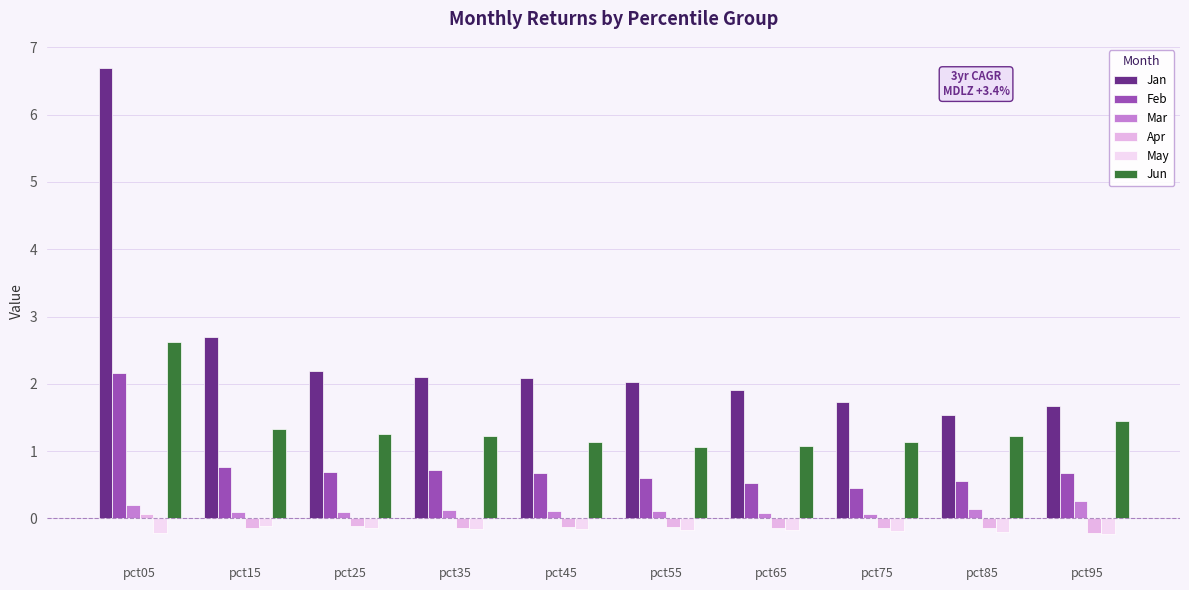

What is the difference between the maximum and minimum values in the Mar series?

0.2